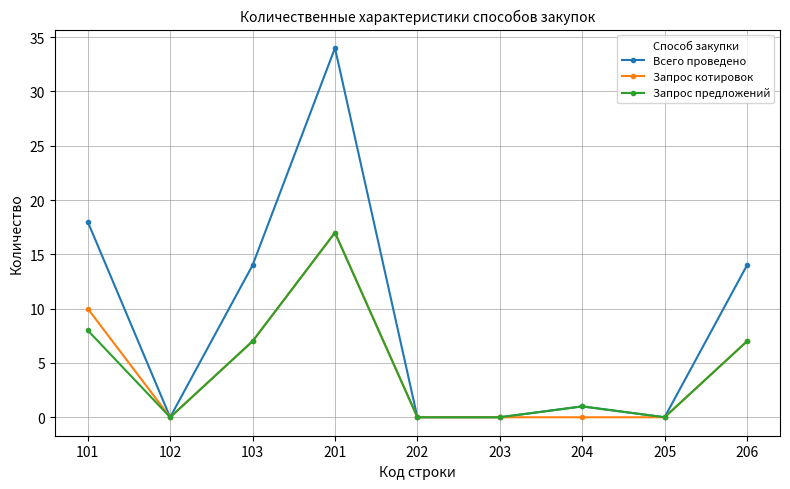

Where is Запрос предложений nearest to the value 8?

101